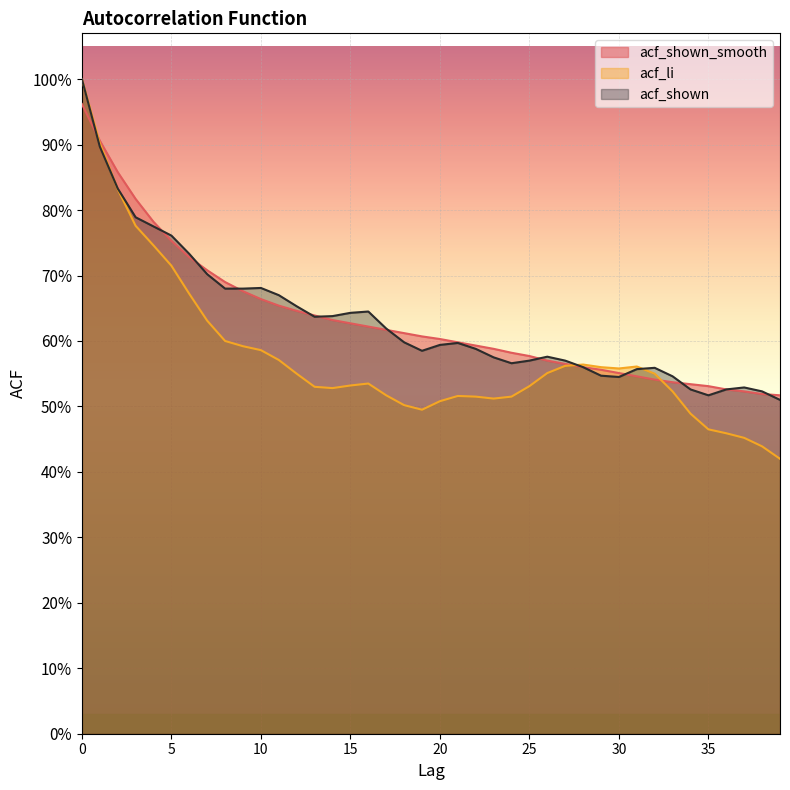

Reading right to left, extract all data points from this chart.

acf_shown_smooth: 0.5	0.5	0.5	0.5	0.5	0.5	0.5	0.5	0.5	0.6	0.6	0.6	0.6	0.6	0.6	0.6	0.6	0.6	0.6	0.6	0.6	0.6	0.6	0.6	0.6	0.6	0.6	0.6	0.7	0.7	0.7	0.7	0.7	0.7	0.8	0.8	0.8	0.9	0.9	1.0
acf_li: 0.4	0.4	0.5	0.5	0.5	0.5	0.5	0.6	0.6	0.6	0.6	0.6	0.6	0.6	0.5	0.5	0.5	0.5	0.5	0.5	0.5	0.5	0.5	0.5	0.5	0.5	0.5	0.6	0.6	0.6	0.6	0.6	0.6	0.7	0.7	0.7	0.8	0.8	0.9	1.0
acf_shown: 0.5	0.5	0.5	0.5	0.5	0.5	0.5	0.6	0.6	0.5	0.5	0.6	0.6	0.6	0.6	0.6	0.6	0.6	0.6	0.6	0.6	0.6	0.6	0.6	0.6	0.6	0.6	0.7	0.7	0.7	0.7	0.7	0.7	0.7	0.8	0.8	0.8	0.8	0.9	1.0